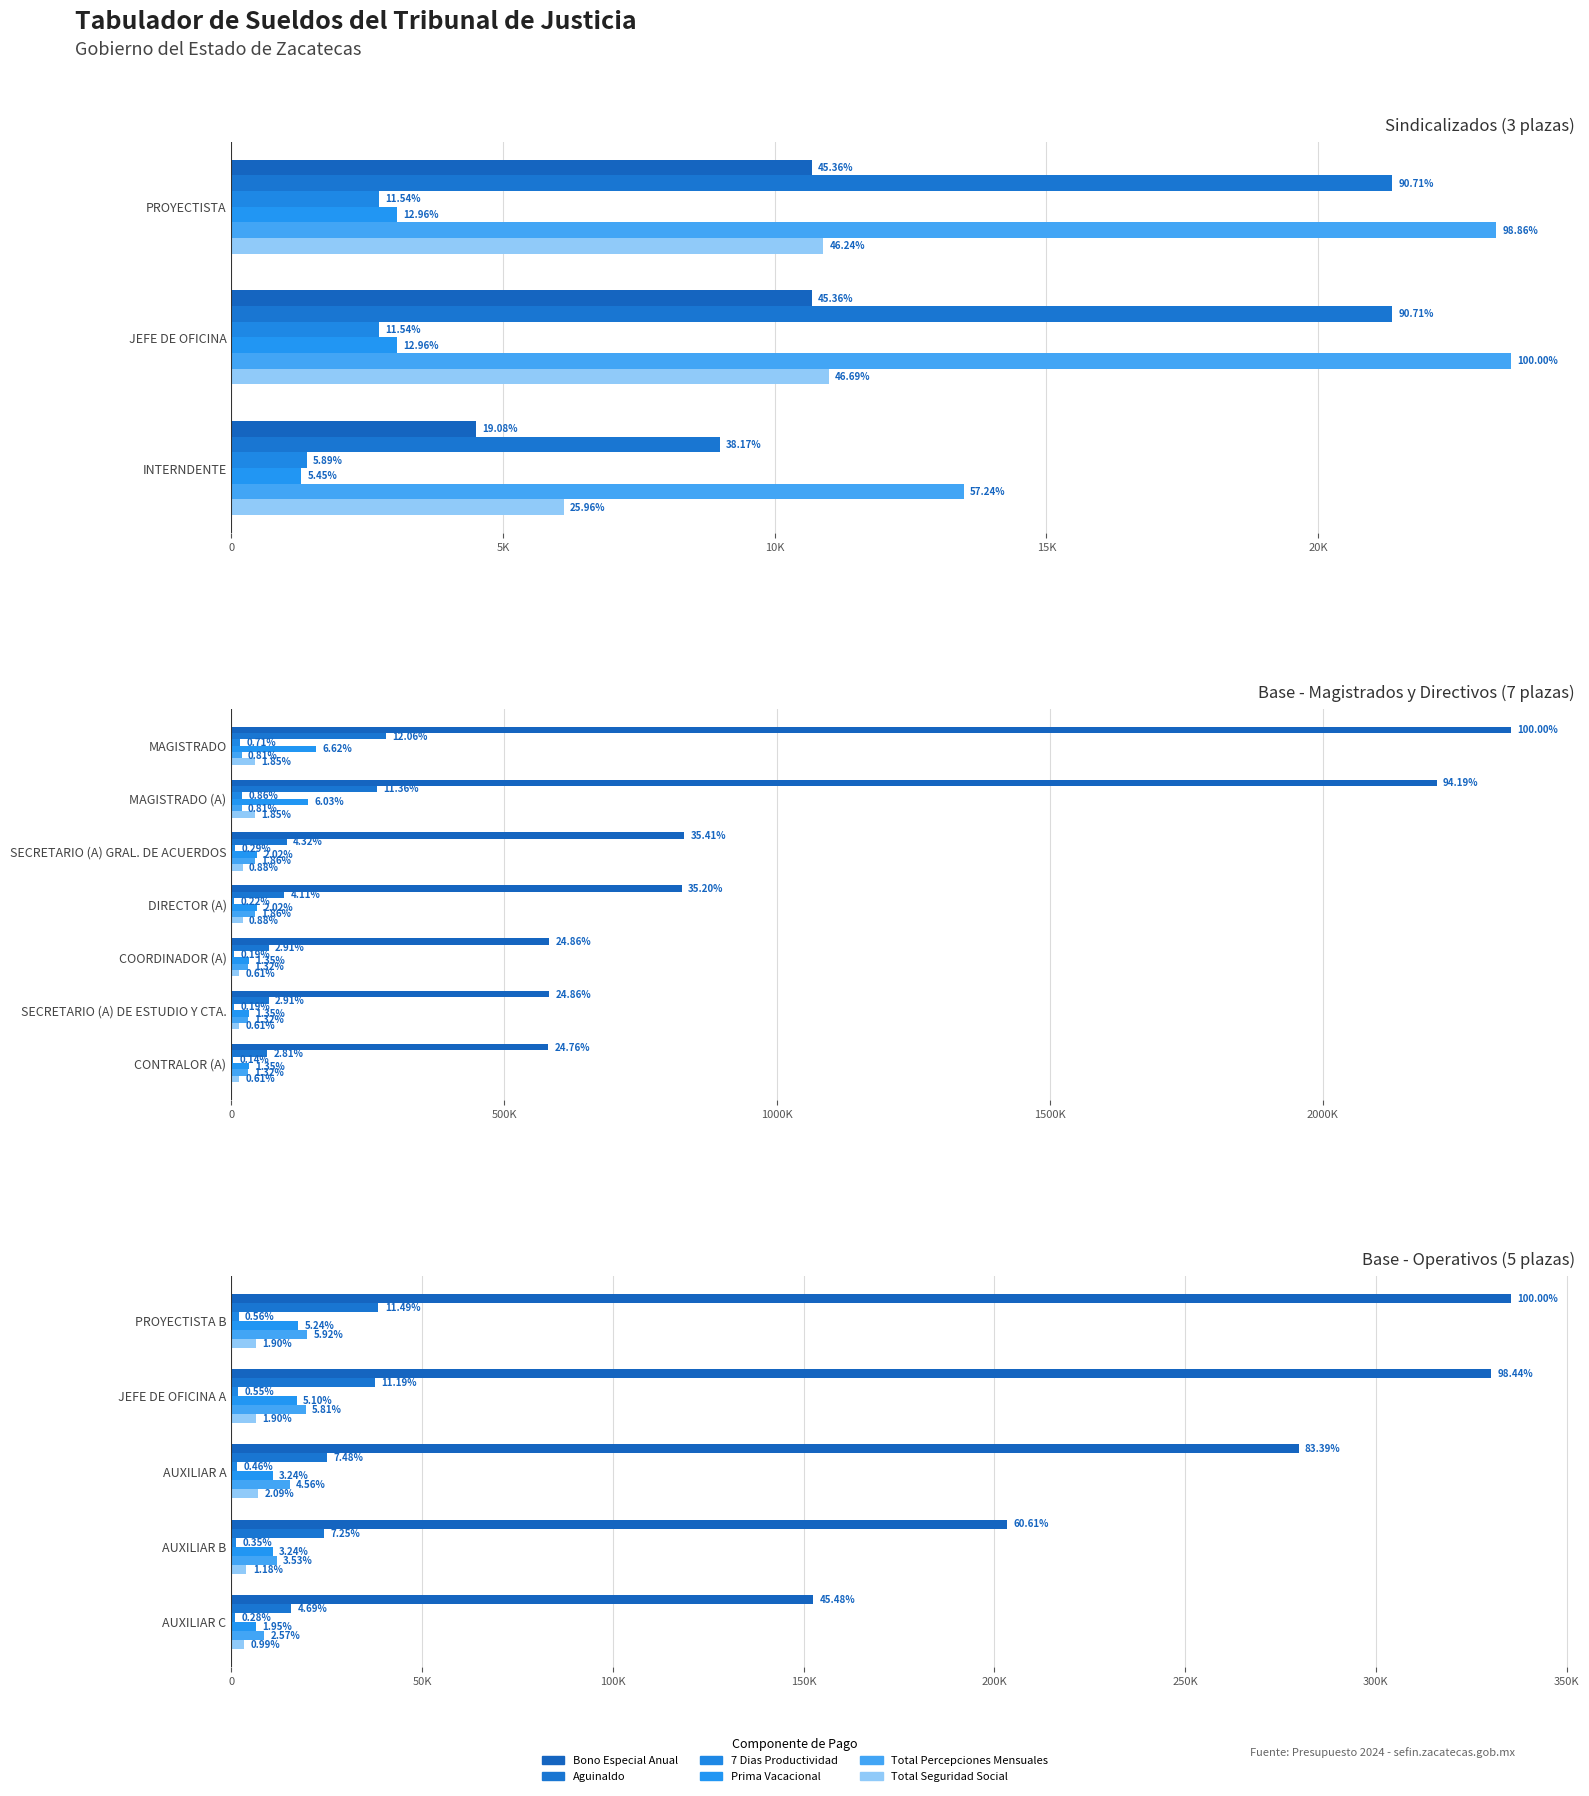

What is the label of the 4th bar from the right?

JEFE DE OFICINA A